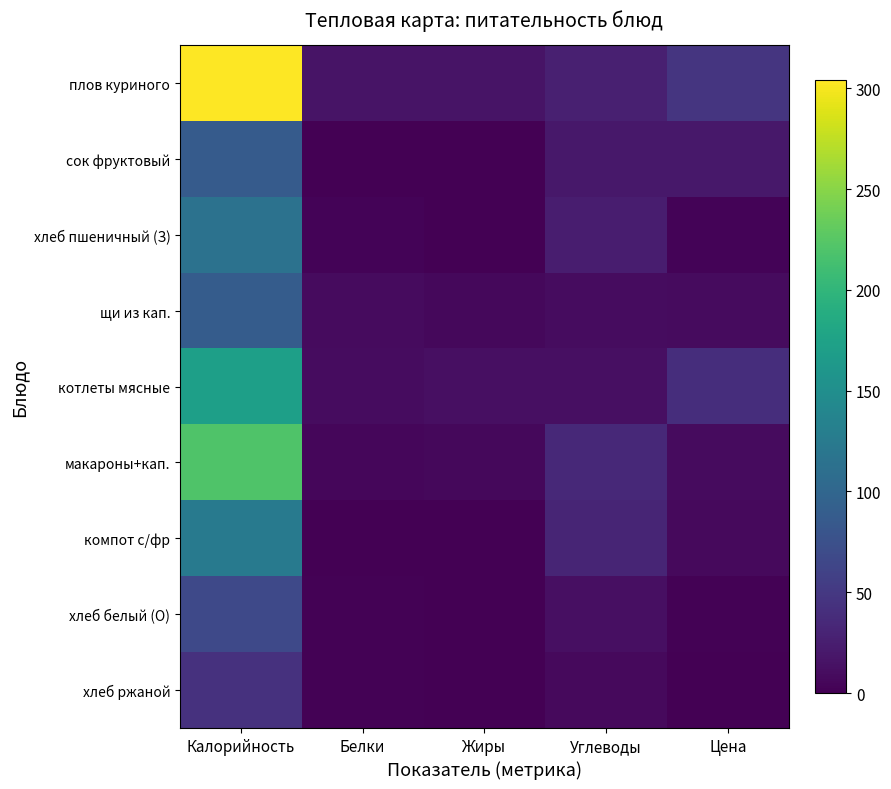

Count the number of categories in the chart.

5